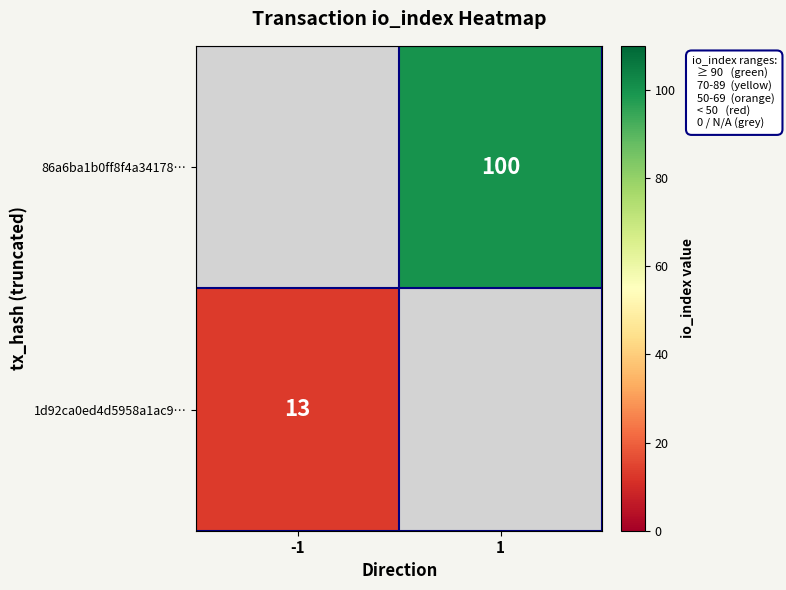

How many series are shown in this chart?

2